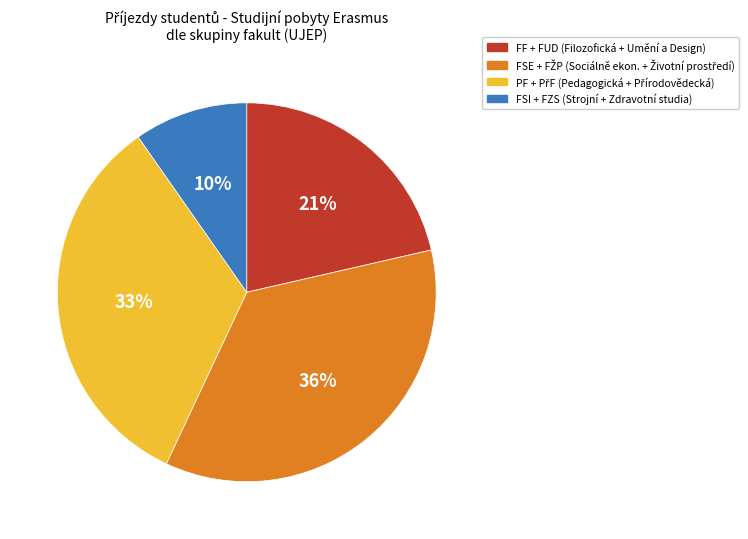

Count the number of slices in the pie.

4